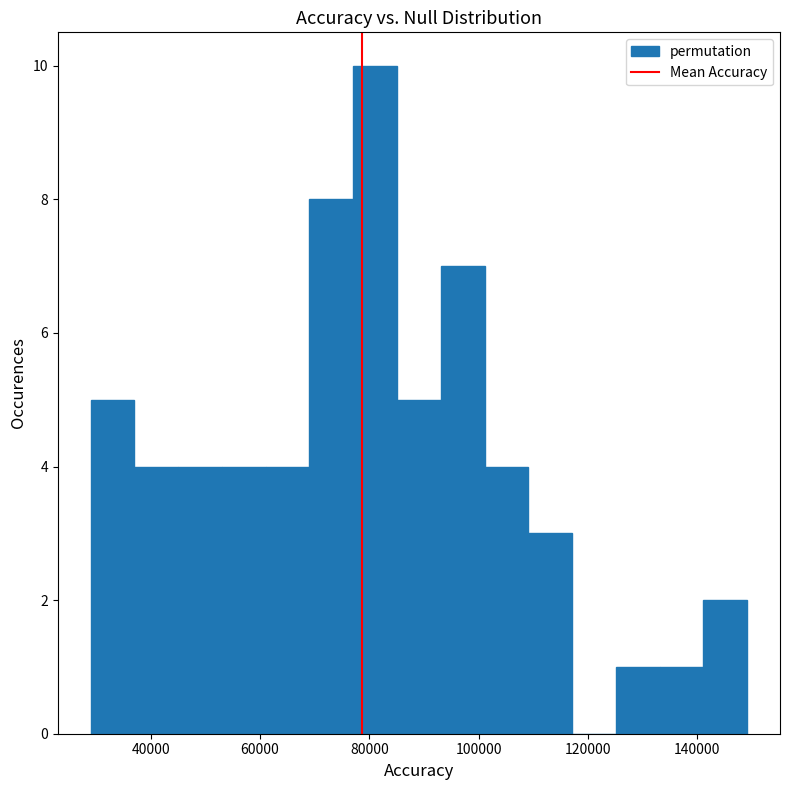

Over which range of the x-axis is the bar tallest?

78000 to 86000